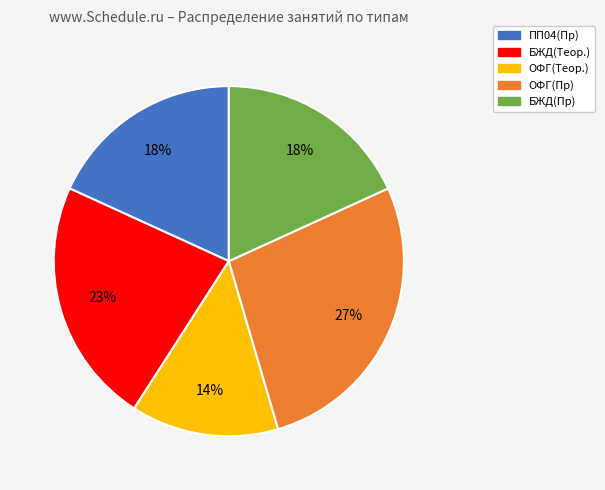

The БЖД(Пр) slice represents 6% of the pie. True or false?

False